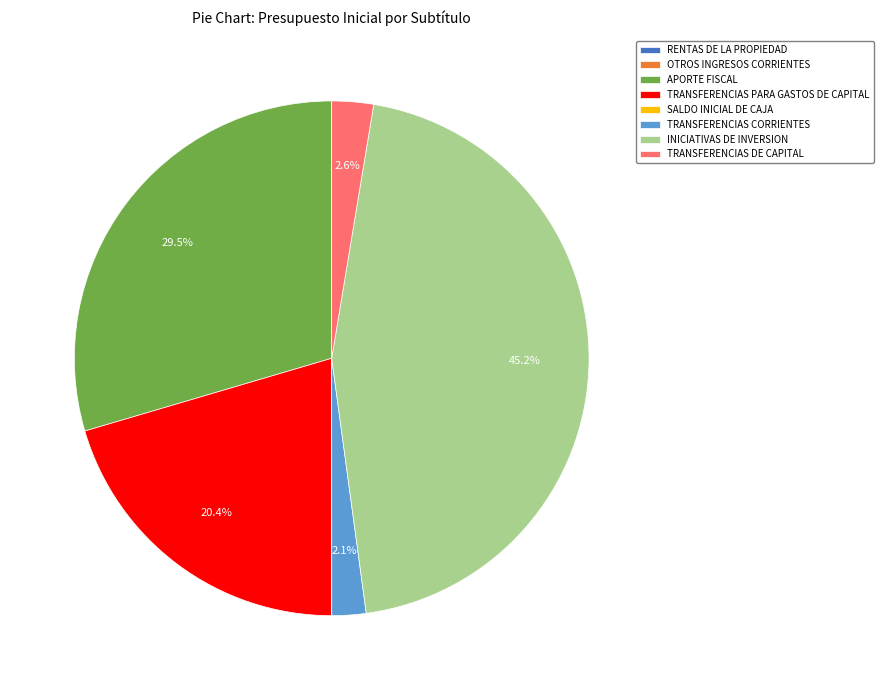

Is TRANSFERENCIAS PARA GASTOS DE CAPITAL the majority of the pie?

No